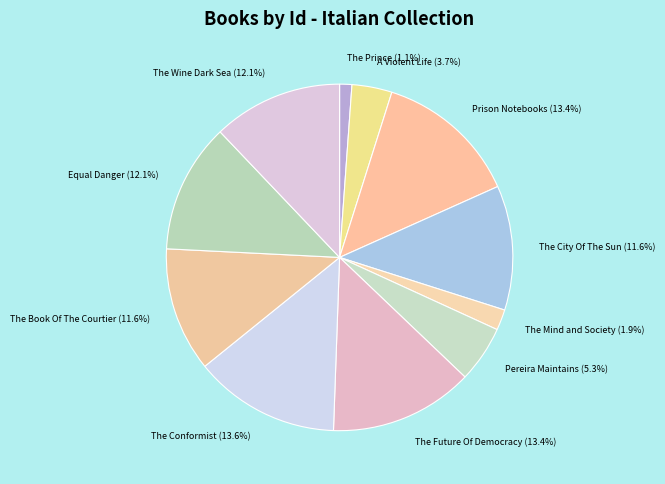

To the nearest percent, what is the difference between the The Book Of The Courtier and The Conformist slice percentages?

2%